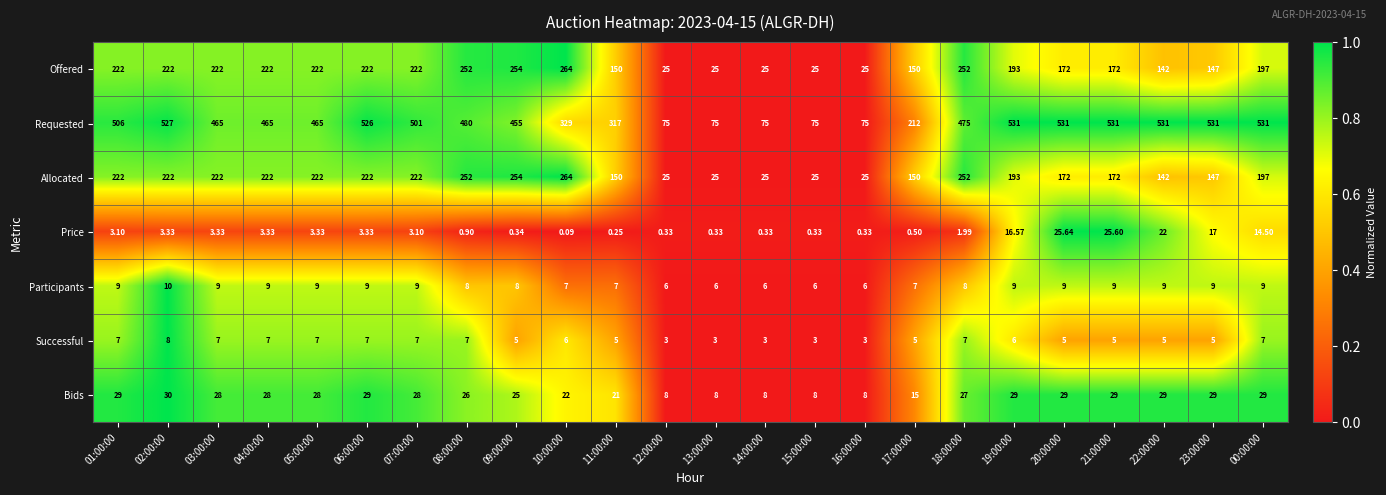

What is the spread (max minus min) of values at 06:00:00?

522.7